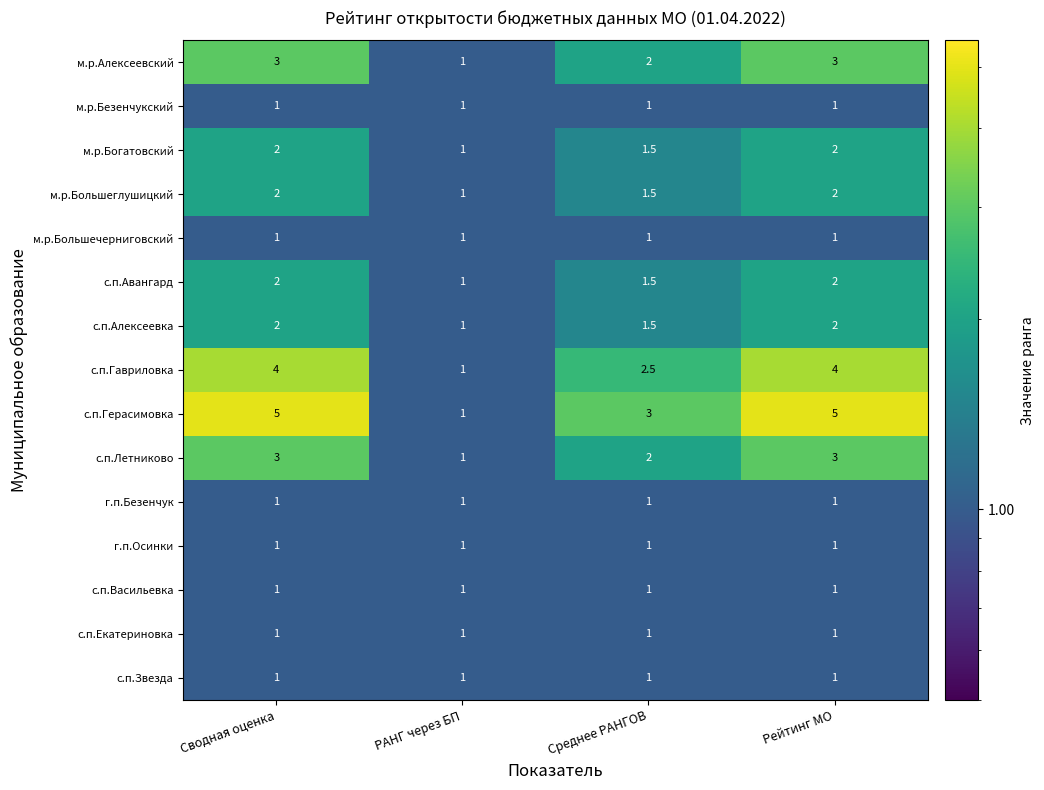

What is the maximum value shown in the chart?

5.0